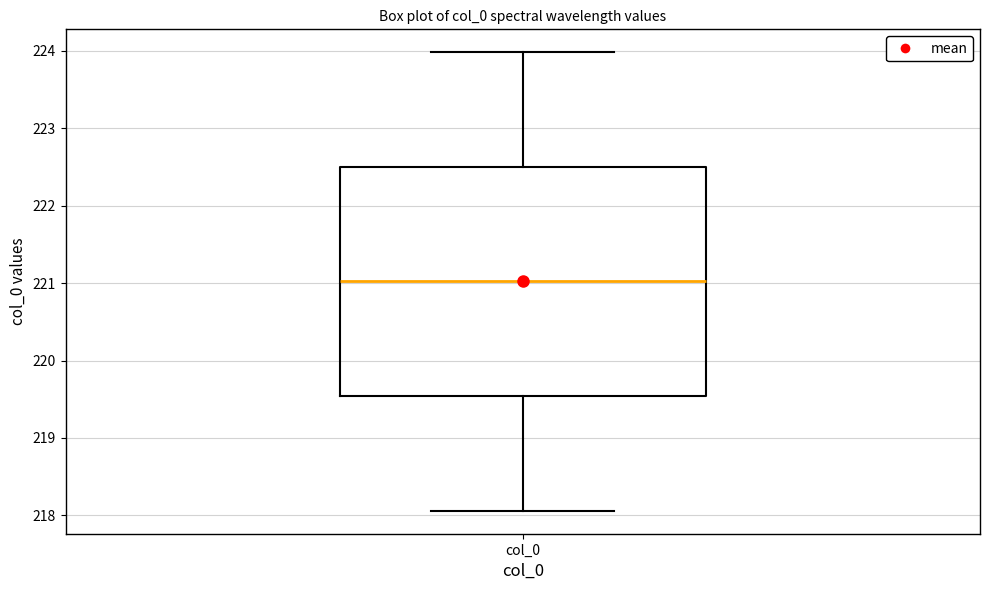

Where does the upper whisker of the box for col_0 end on the y-axis? The values are not printed on the chart, so give them approximately, as read against the axis.

224.0